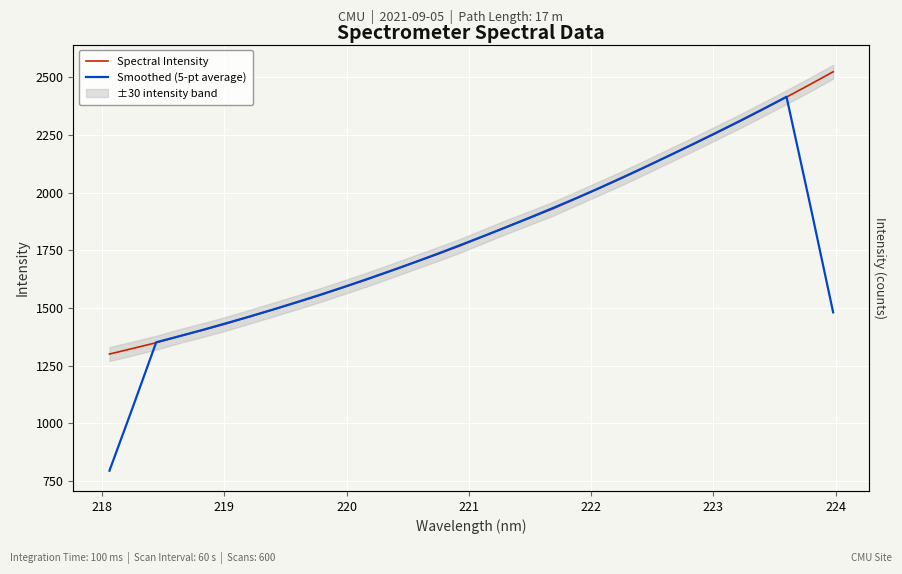

Does the chart display data point markers on the line(s)?

No